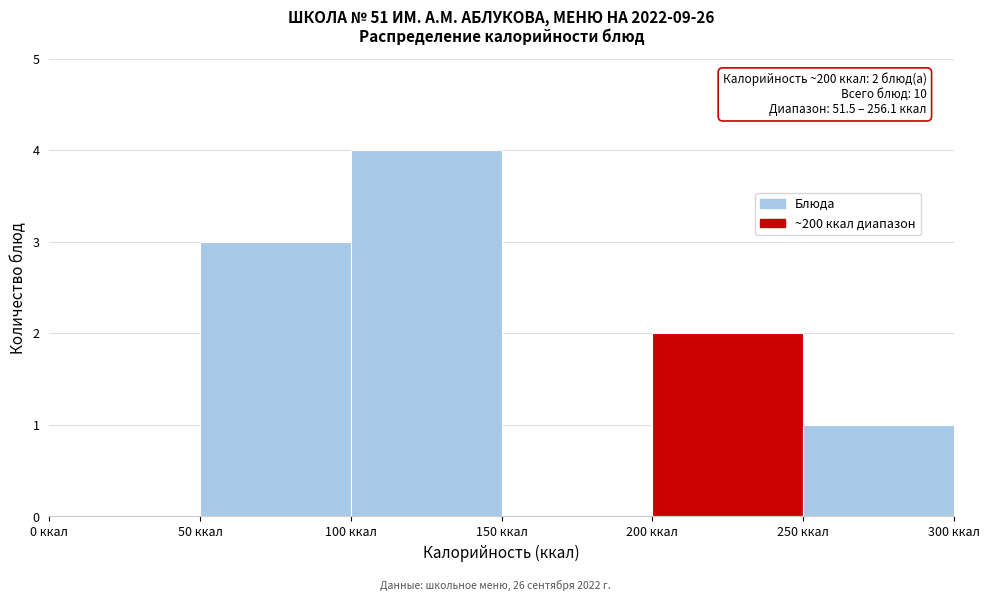

Over which range of the x-axis is the bar tallest?

100 to 150